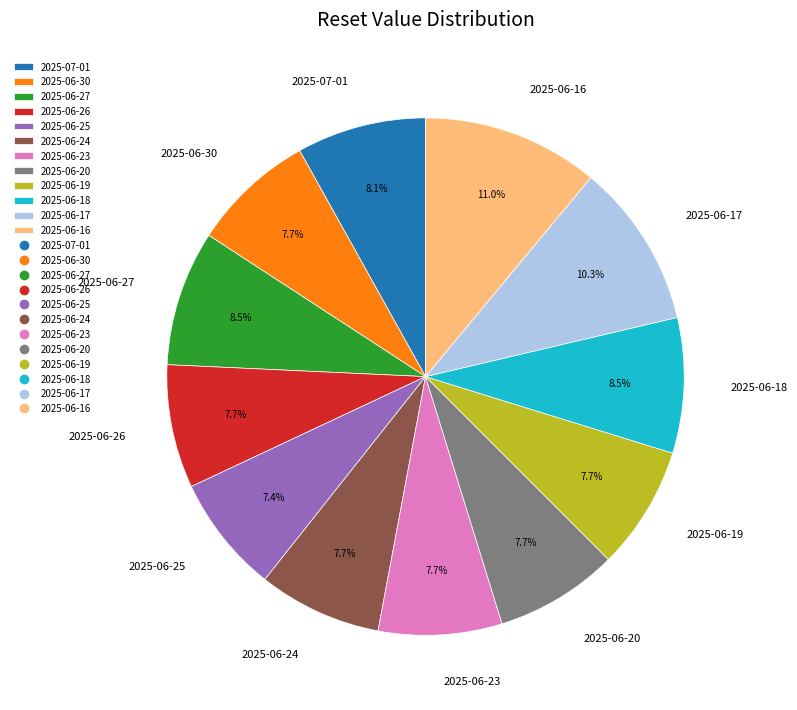

To the nearest percent, what portion does 2025-06-30 represent?

8%